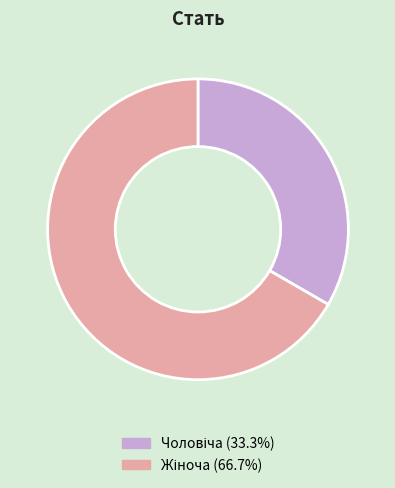

Is there any slice that represents more than half of the pie?

Yes